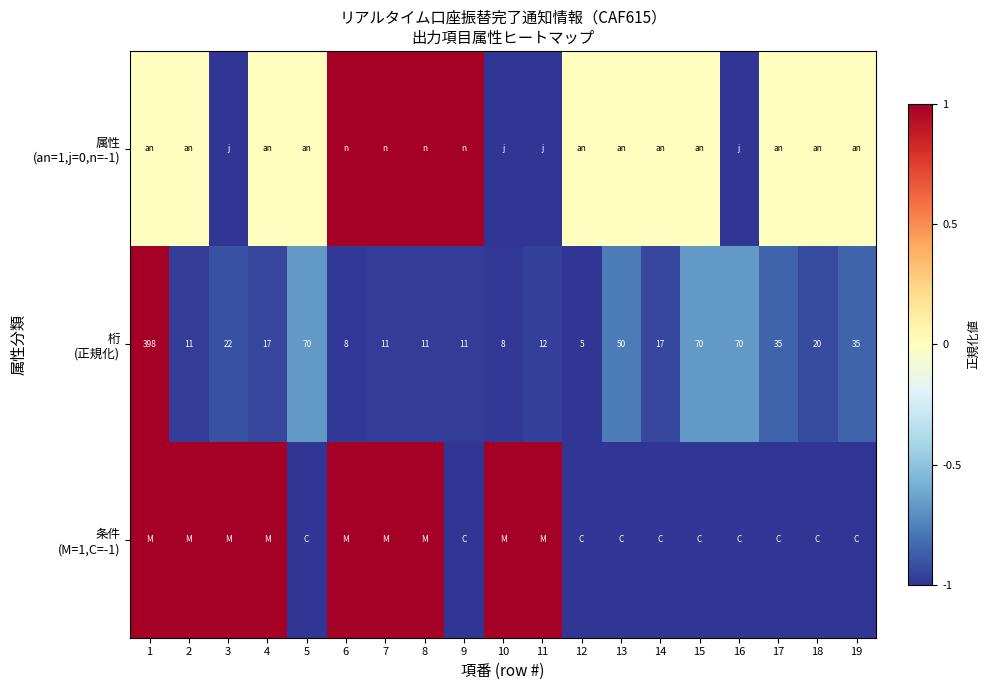

At which label is 桁 (正規化) closest to 0?

5